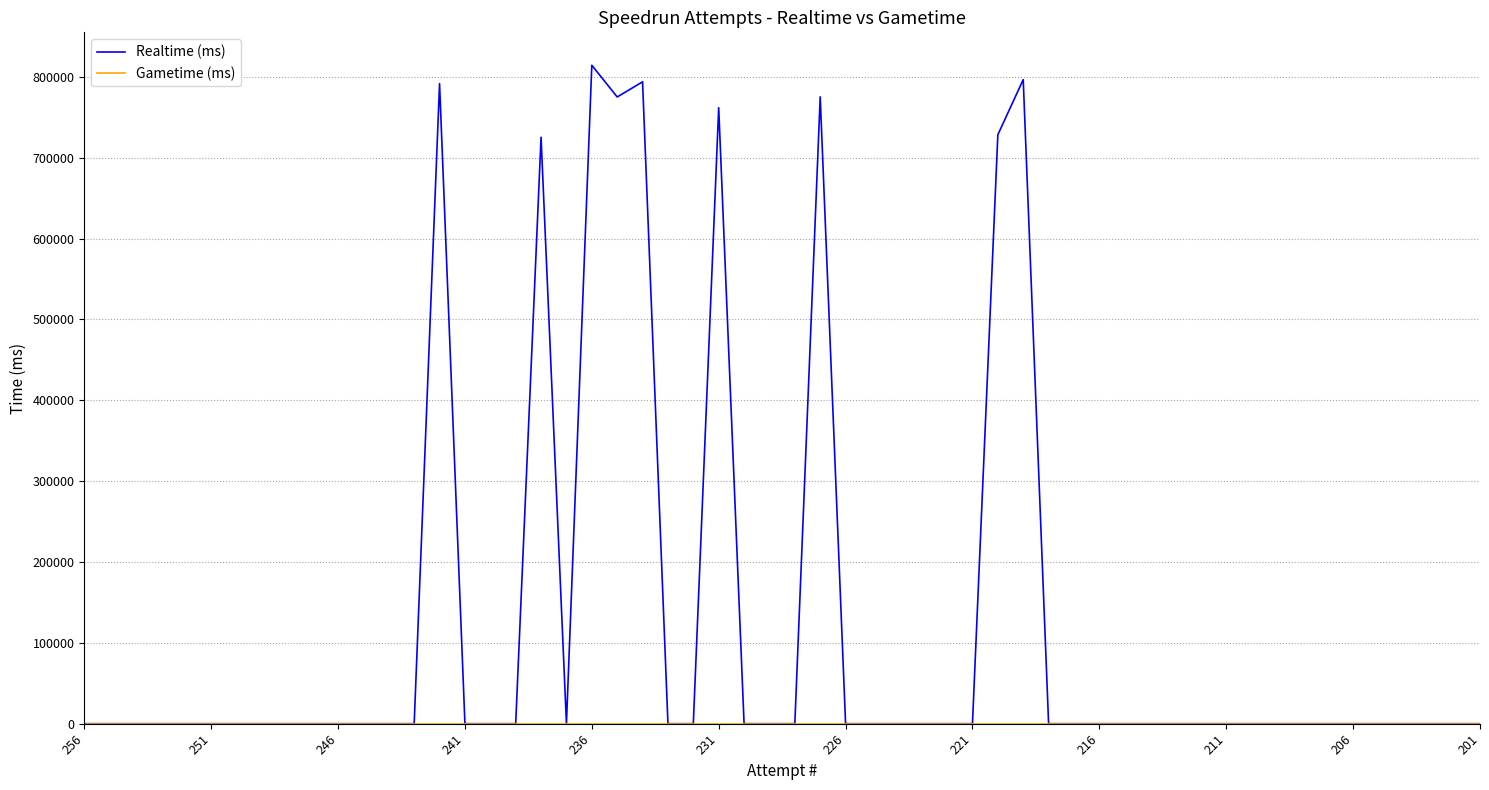

How many series are shown in this chart?

2